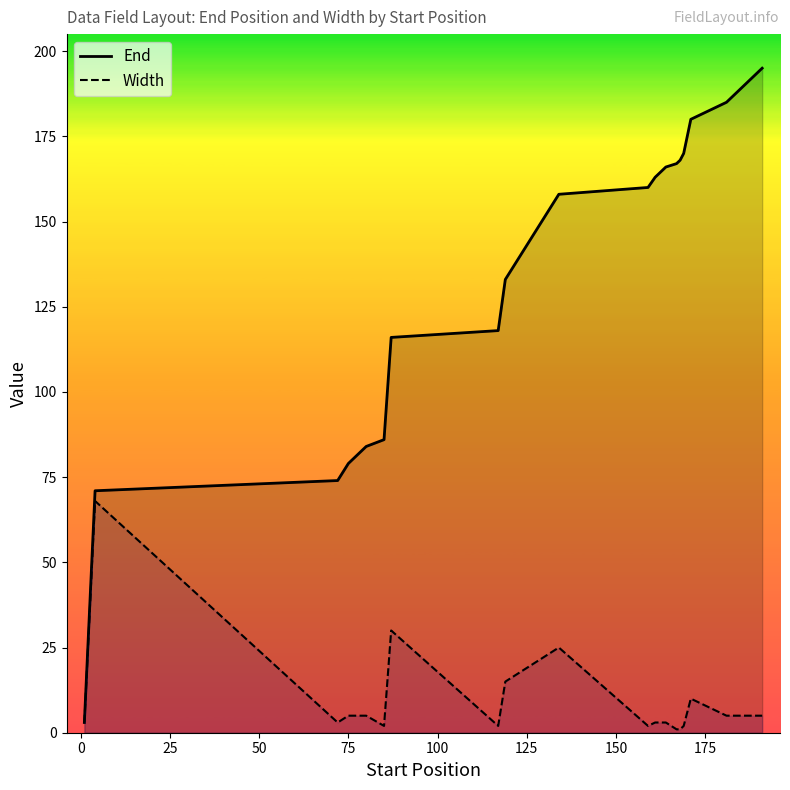

Which series has the largest total across all categories?

End